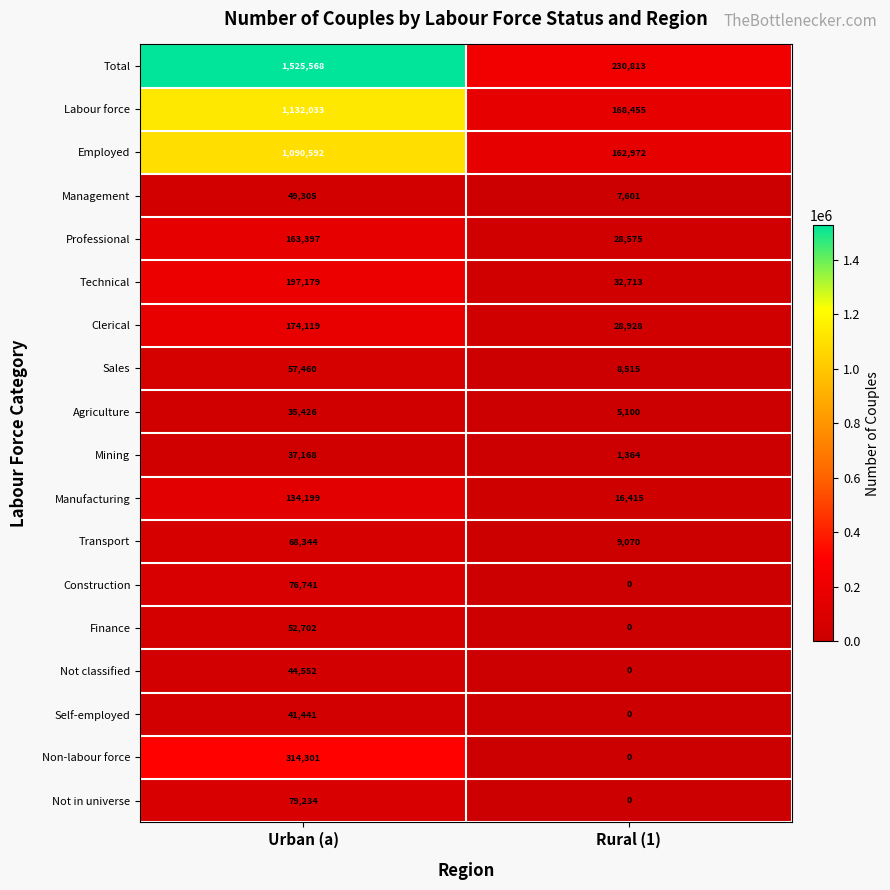

Is it true that Clerical equals 28928 at Rural (1)?

True